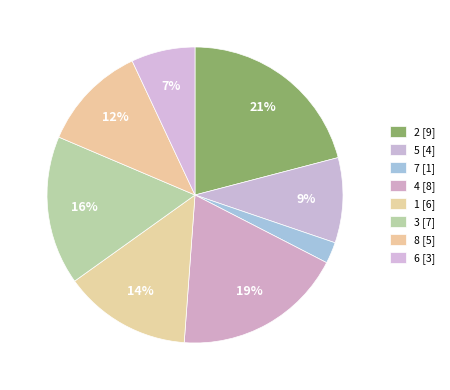

How many segments does this pie chart have?

8